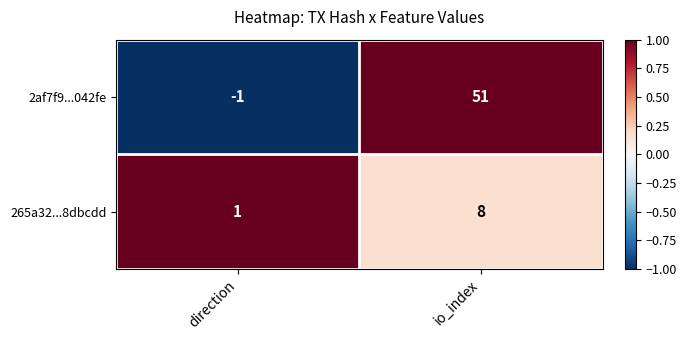

Is the value of 265a32...8dbcdd at direction greater than the value of 2af7f9...042fe at io_index?

No